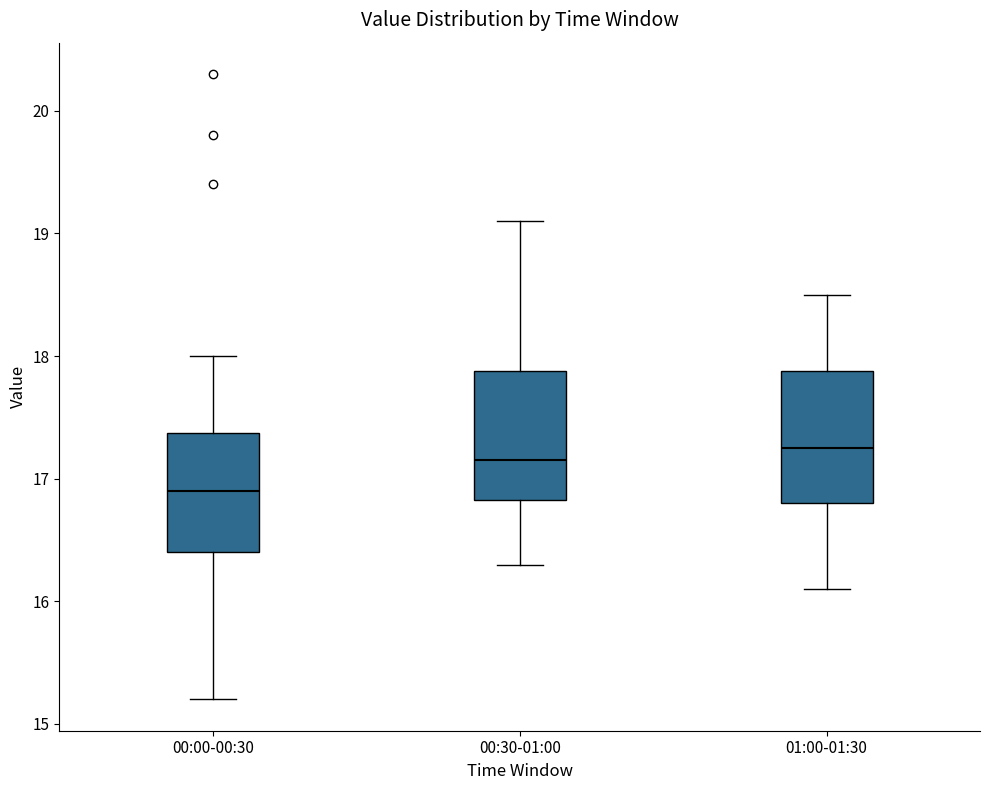

Where does the lower whisker of the box for 00:00-00:30 end on the y-axis? The values are not printed on the chart, so give them approximately, as read against the axis.

15.2